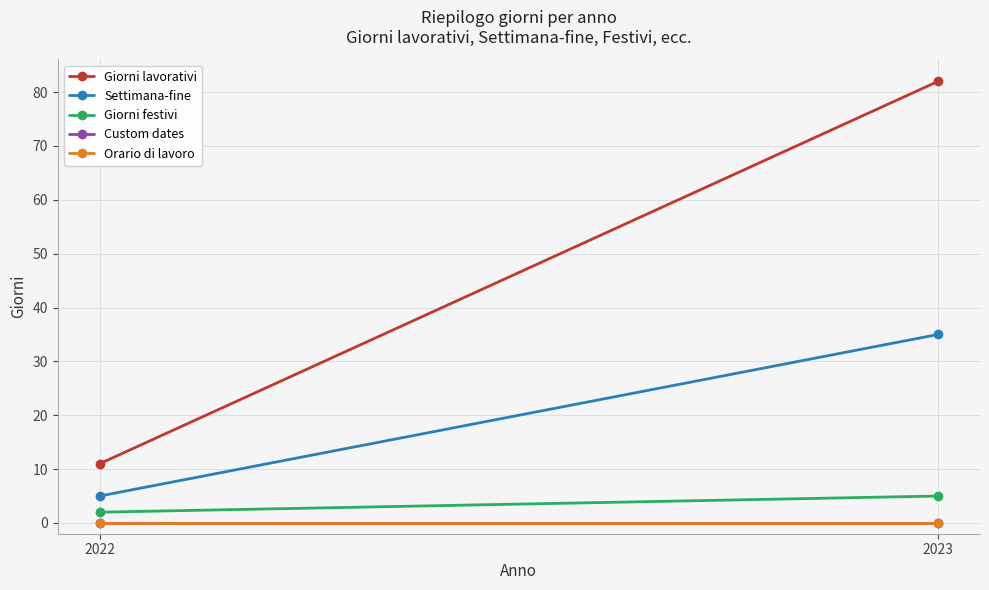

The Giorni festivi series shows 2 at 2022. True or false?

True